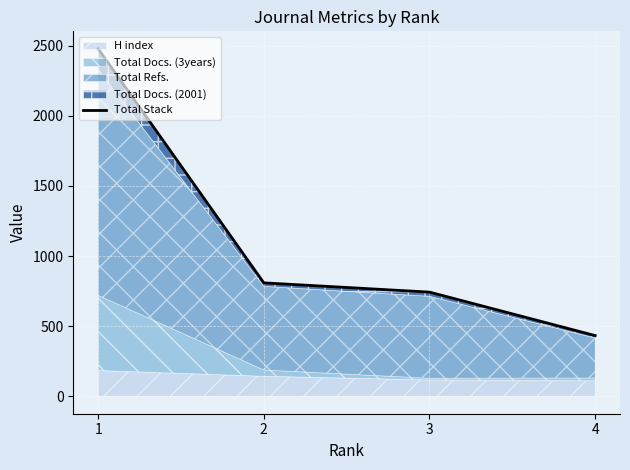

True or false: the data shows 743 at 3.

True